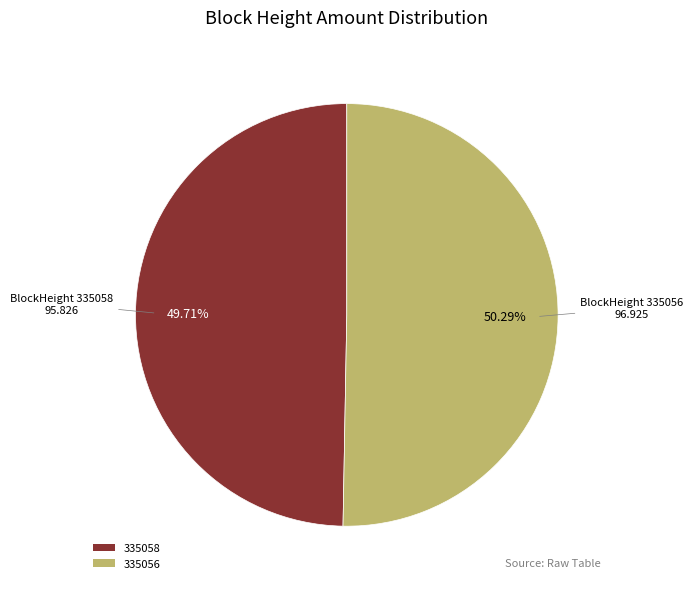

Does 335058 account for over 50% of the chart?

No